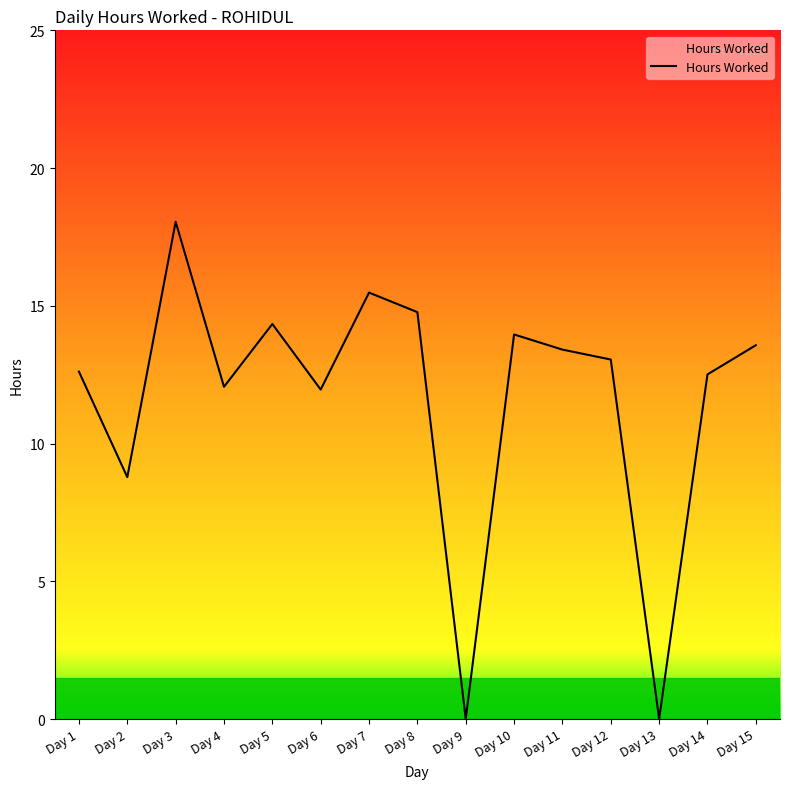

Approximately how many times larger is the value at Day 4 compared to Day 7?

0.8